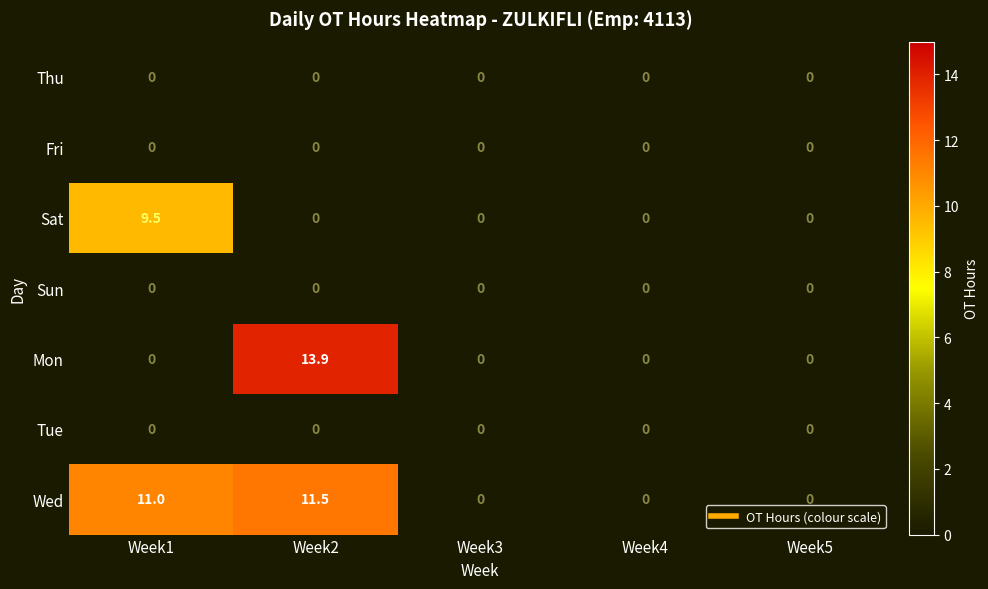

What is the maximum value shown in the chart?

13.9